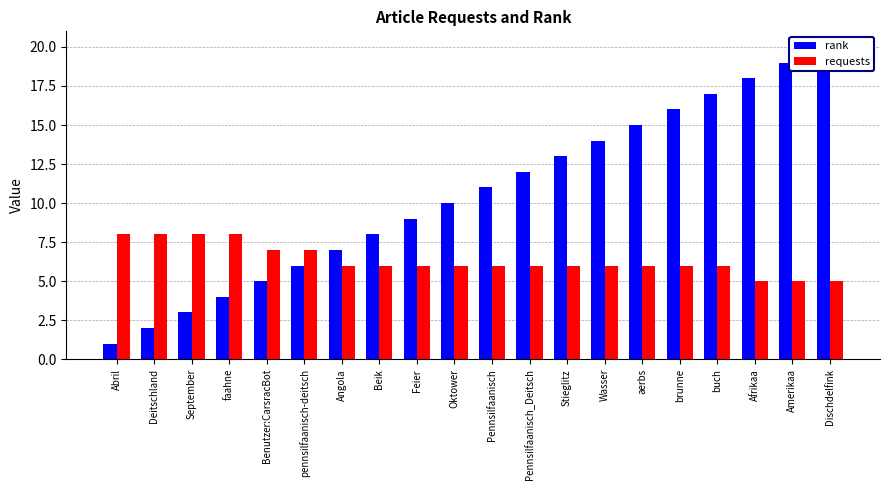

What is the value of the rank bar at the 18th from the left?

18